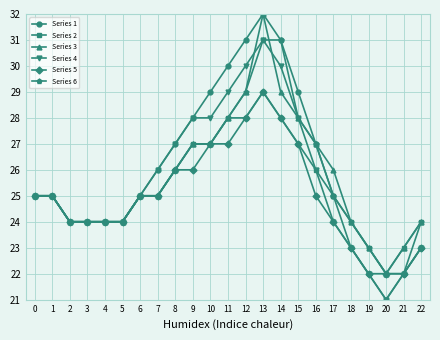

At which label does Series 2 reach its minimum?

20